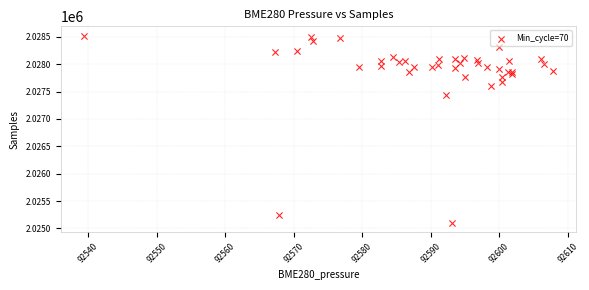

What Y value in the scatter plot is closest to 2026814?

2027438